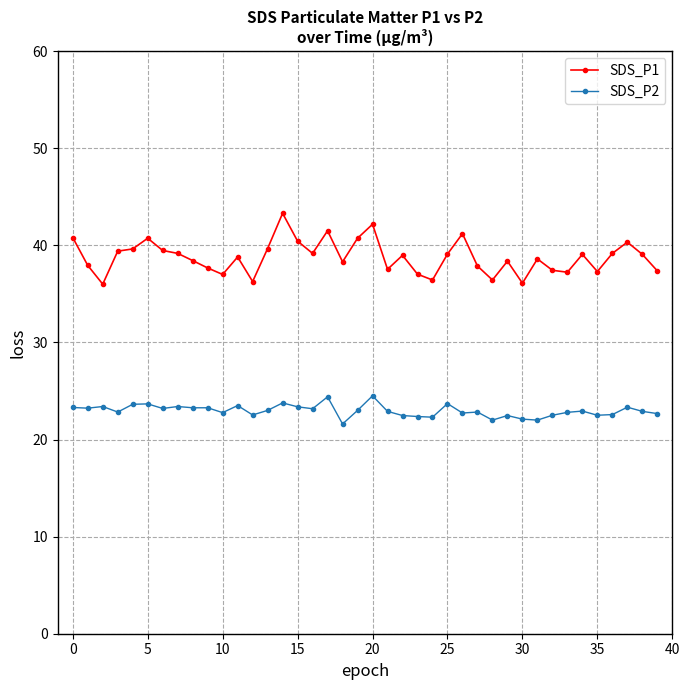

How many distinct data groups are displayed?

2